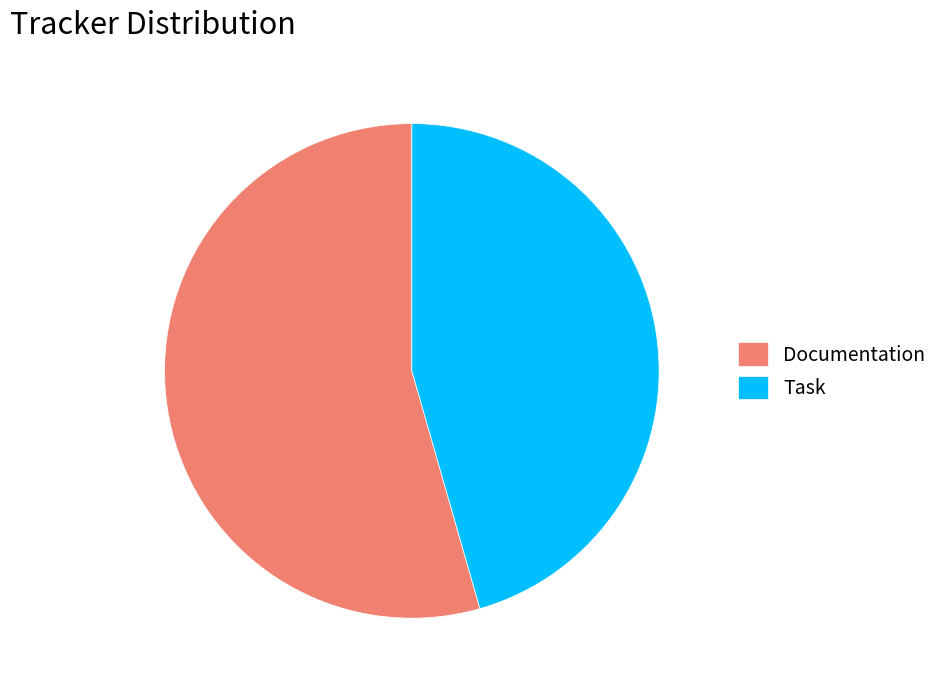

Do Documentation and Task together represent more than half of the pie?

Yes